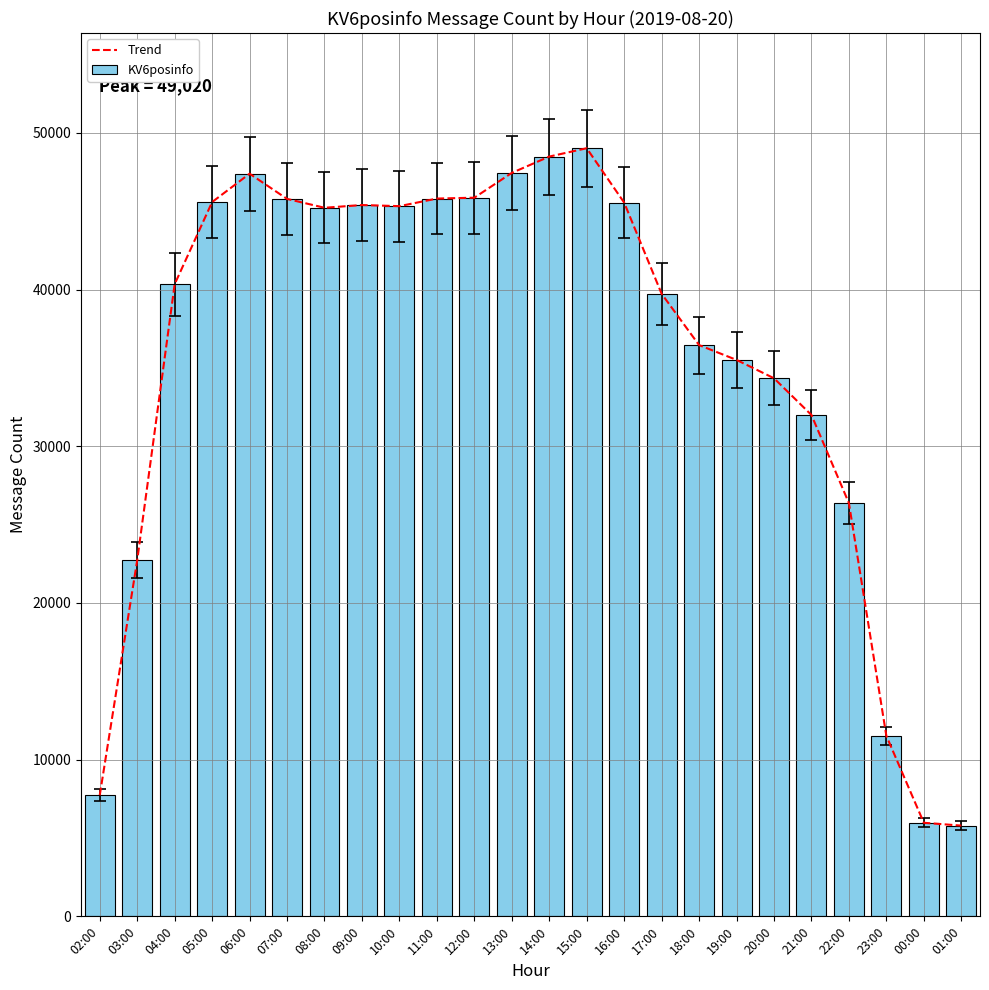

Reading left to right, extract all data points from this chart.

Trend: 02:00=7732	03:00=22729	04:00=40342	05:00=45586	06:00=47395	07:00=45787	08:00=45221	09:00=45395	10:00=45324	11:00=45808	12:00=45864	13:00=47446	14:00=48488	15:00=49020	16:00=45551	17:00=39731	18:00=36457	19:00=35511	20:00=34341	21:00=31997	22:00=26372	23:00=11520	00:00=5971	01:00=5791
KV6posinfo: 02:00=7732	03:00=22729	04:00=40342	05:00=45586	06:00=47395	07:00=45787	08:00=45221	09:00=45395	10:00=45324	11:00=45808	12:00=45864	13:00=47446	14:00=48488	15:00=49020	16:00=45551	17:00=39731	18:00=36457	19:00=35511	20:00=34341	21:00=31997	22:00=26372	23:00=11520	00:00=5971	01:00=5791